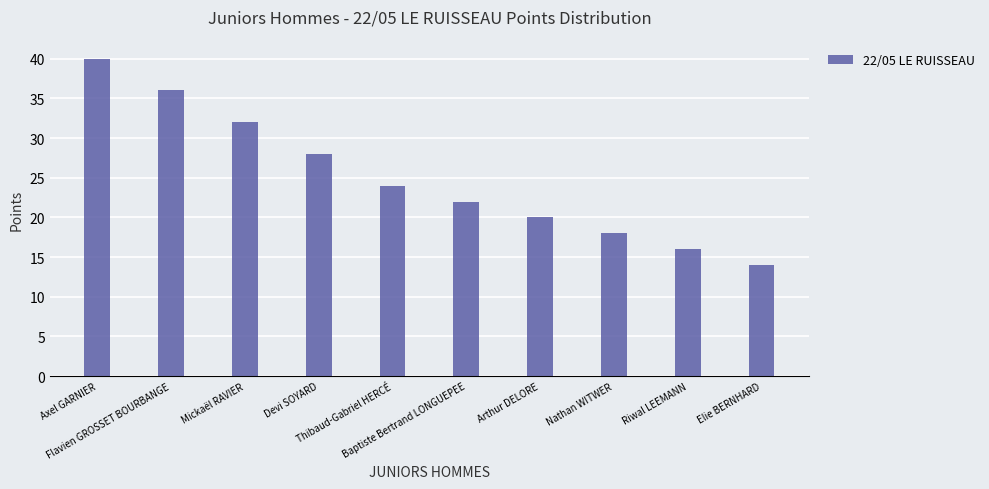

What position from the left is Arthur DELORE?

7